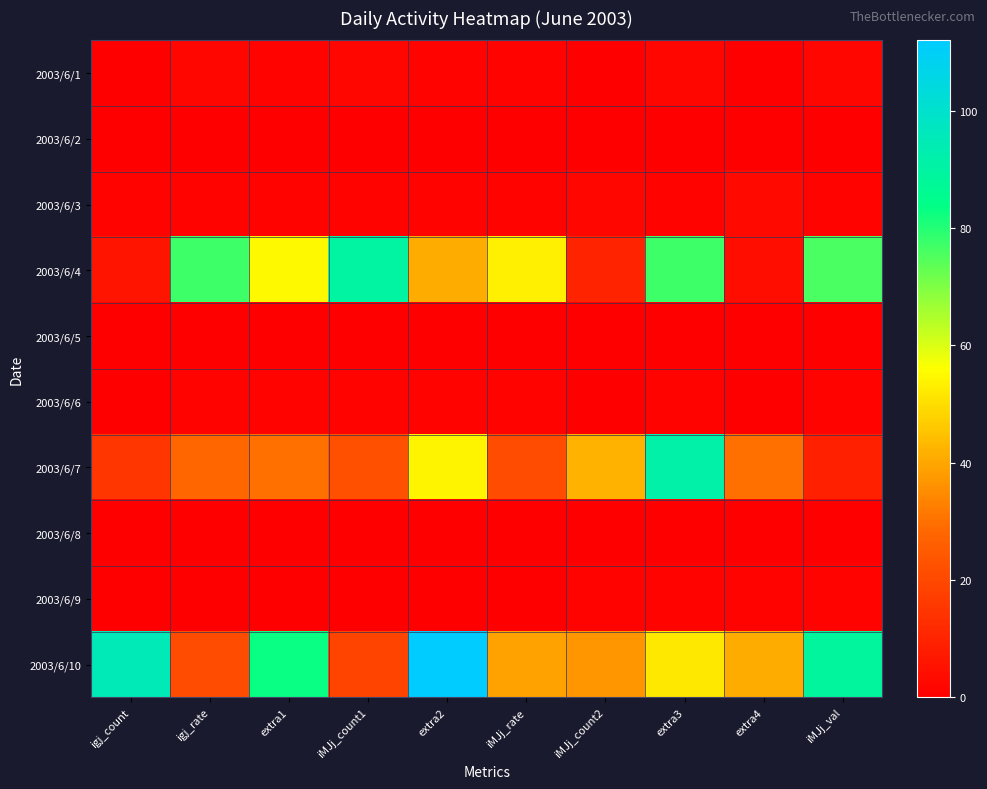

What is the difference between the highest and lowest values at iMJj_count2?

42